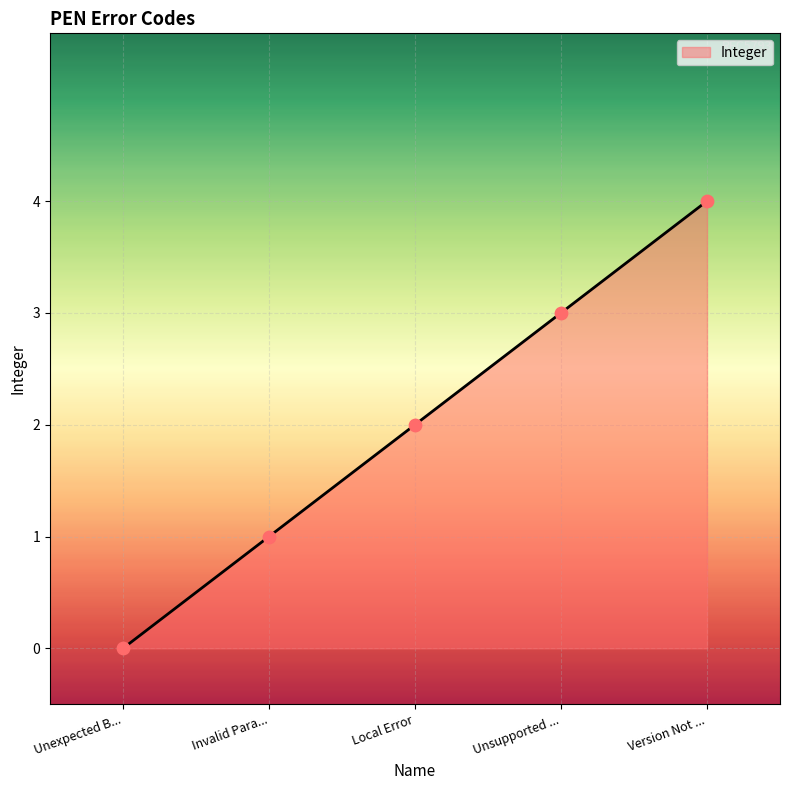

Which has a higher value, Unsupported ... or Unexpected B...?

Unsupported ...